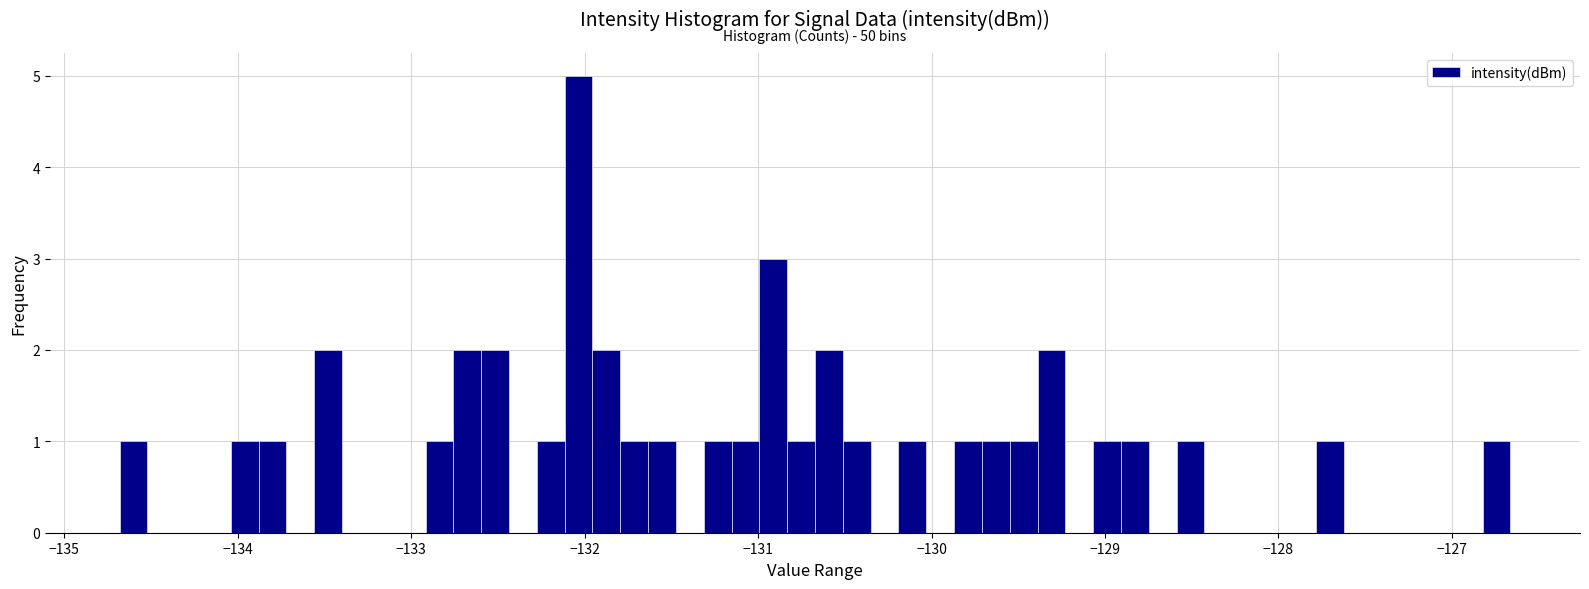

Read against the x-axis, roughly where is the centre of the tallest bar?

-132.0